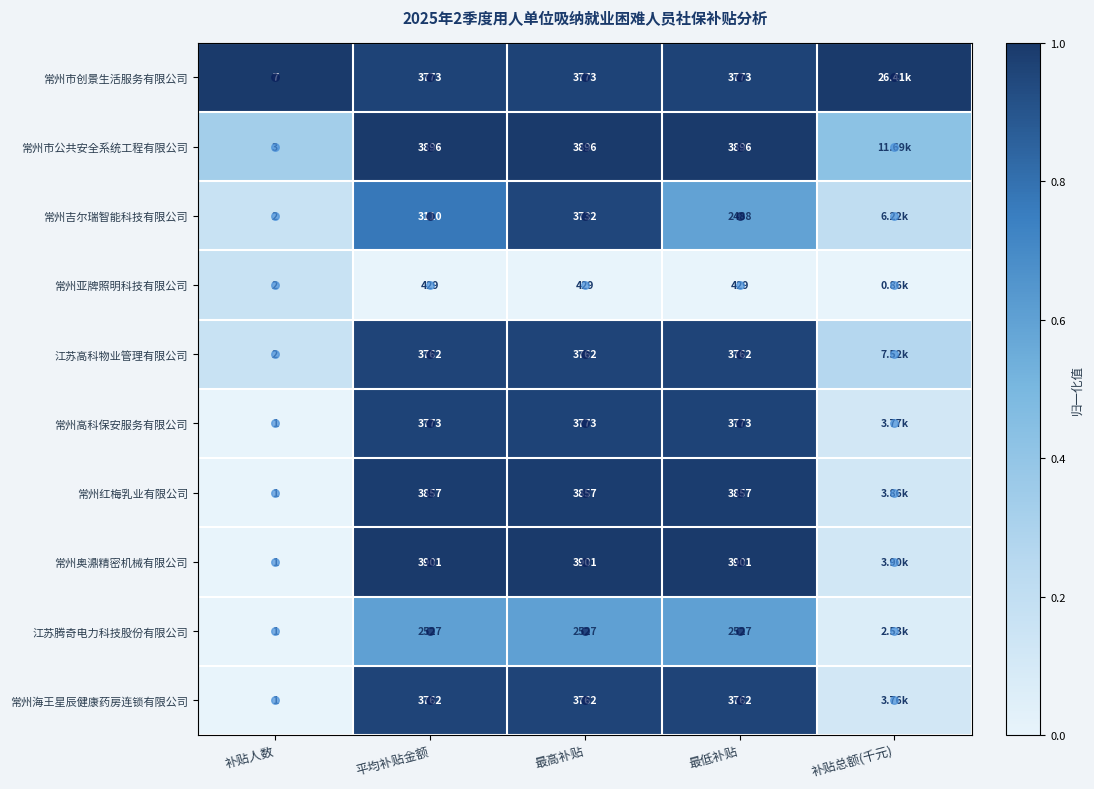

At 最高补贴, list the series in order from largest to smallest.

常州奥濎精密机械有限公司, 常州市公共安全系统工程有限公司, 常州红梅乳业有限公司, 常州市创景生活服务有限公司, 常州高科保安服务有限公司, 江苏高科物业管理有限公司, 常州海王星辰健康药房连锁有限公司, 常州吉尔瑞智能科技有限公司, 江苏腾奇电力科技股份有限公司, 常州亚牌照明科技有限公司